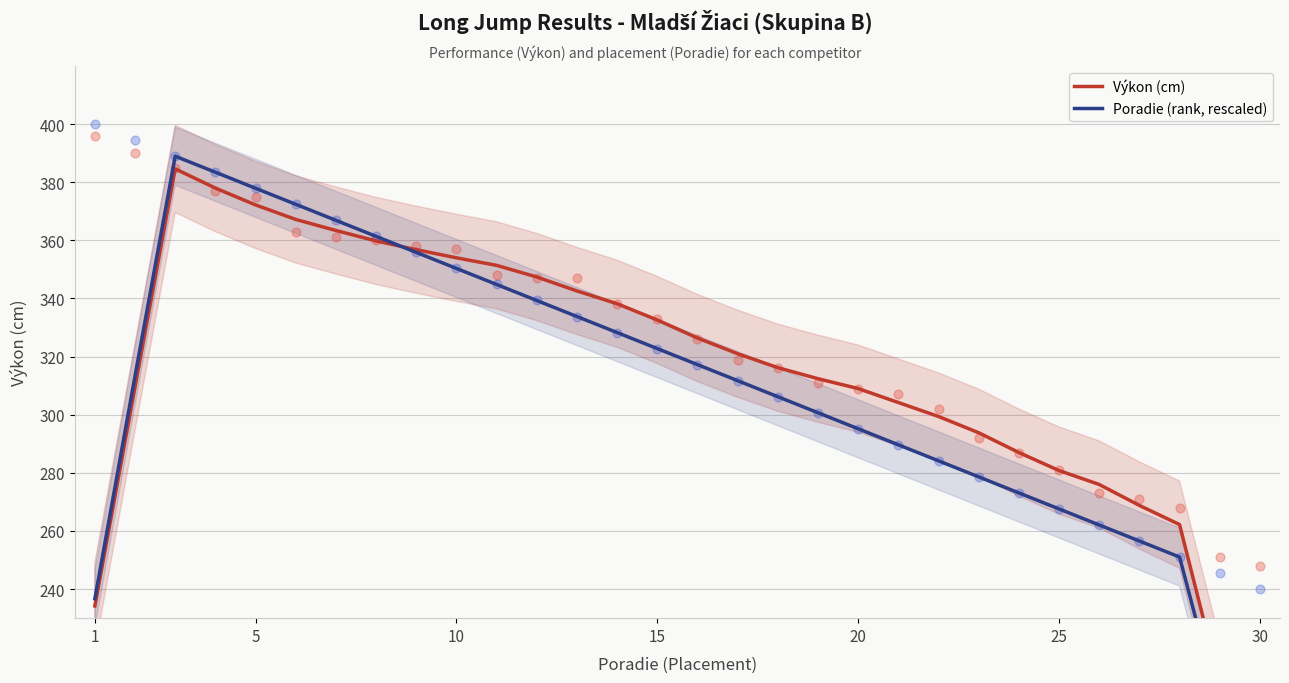

Which series has the largest Y range (max minus min)?

Poradie (rank, rescaled)